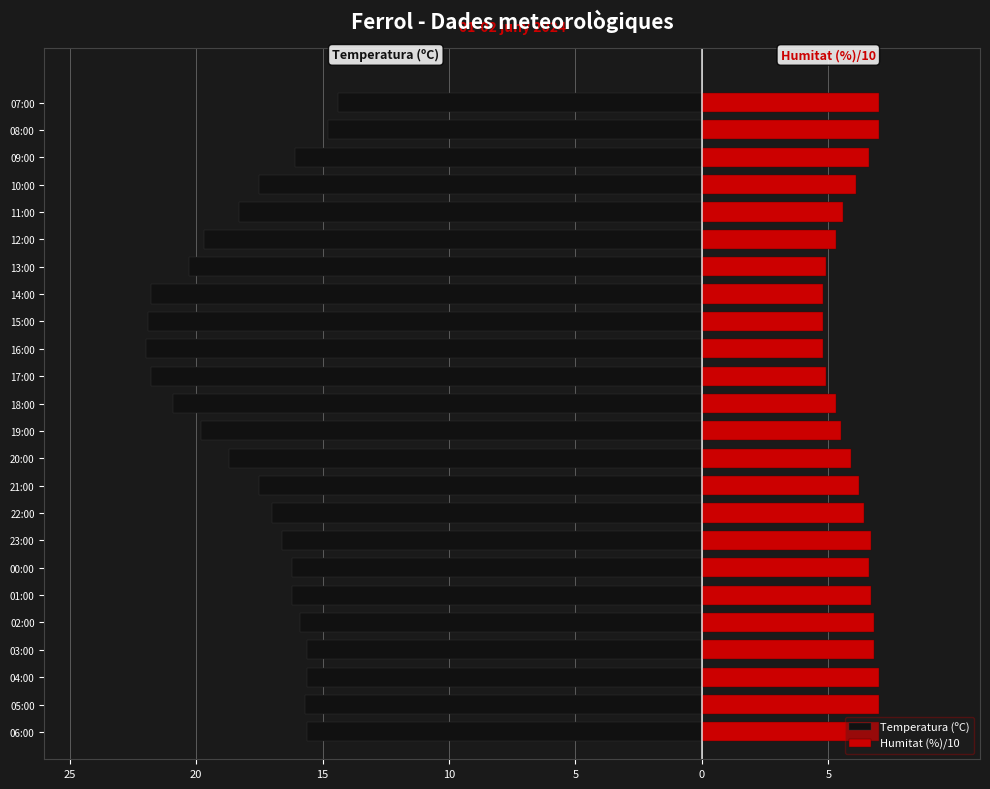

Reading left to right, extract all data points from this chart.

Temperatura (ºC): -15.6	-15.7	-15.6	-15.6	-15.9	-16.2	-16.2	-16.6	-17.0	-17.5	-18.7	-19.8	-20.9	-21.8	-22.0	-21.9	-21.8	-20.3	-19.7	-18.3	-17.5	-16.1	-14.8	-14.4
Humitat (%)/10: 7.0	7.0	7.0	6.8	6.8	6.7	6.6	6.7	6.4	6.2	5.9	5.5	5.3	4.9	4.8	4.8	4.8	4.9	5.3	5.6	6.1	6.6	7.0	7.0